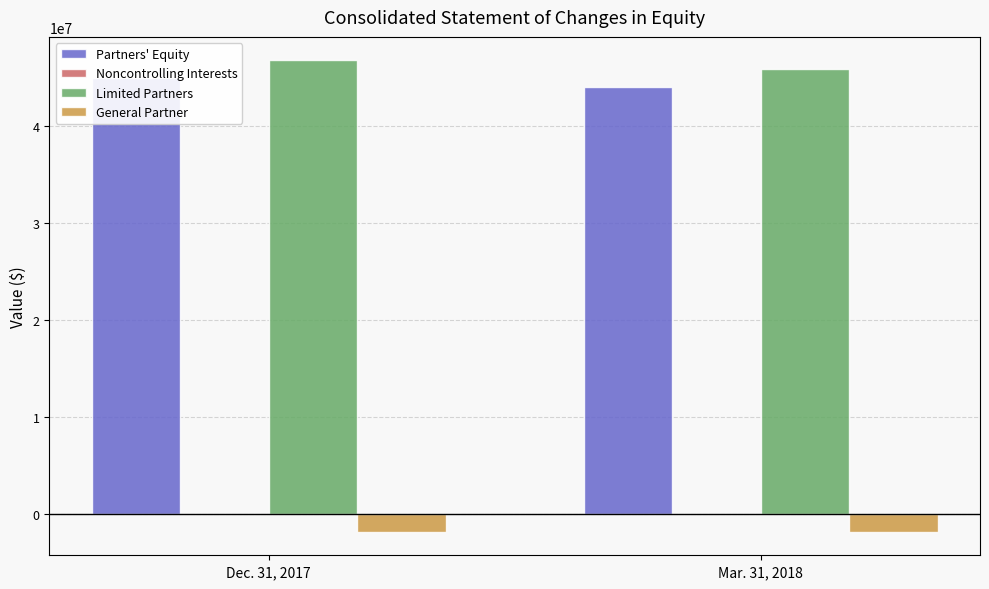

At which category is the sum across all series the highest?

Dec. 31, 2017